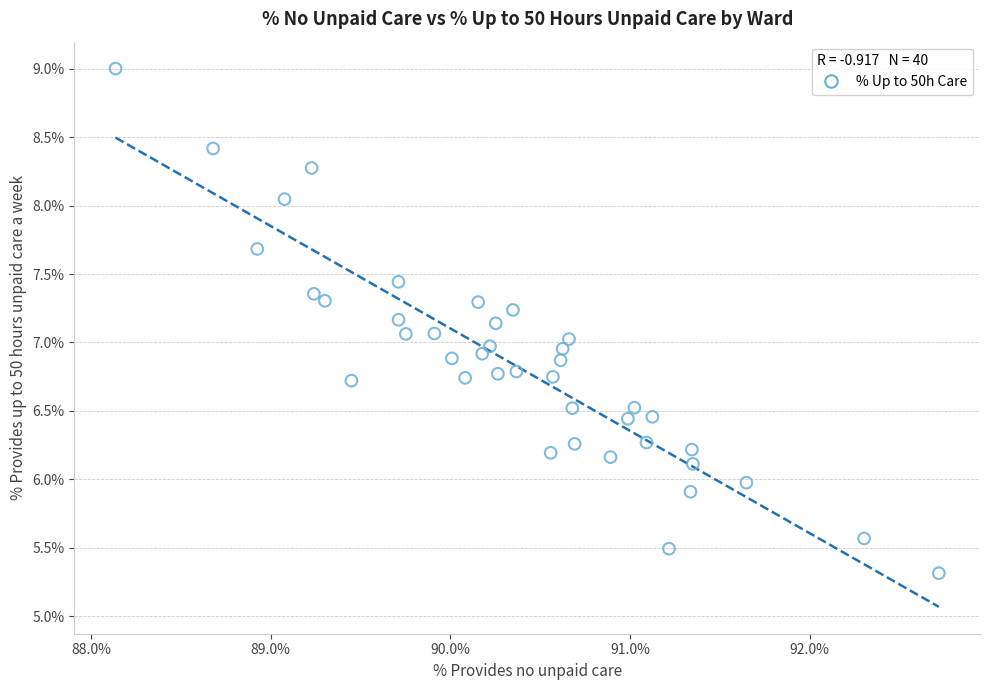

What is the range of X values (max minus min)?

4.6